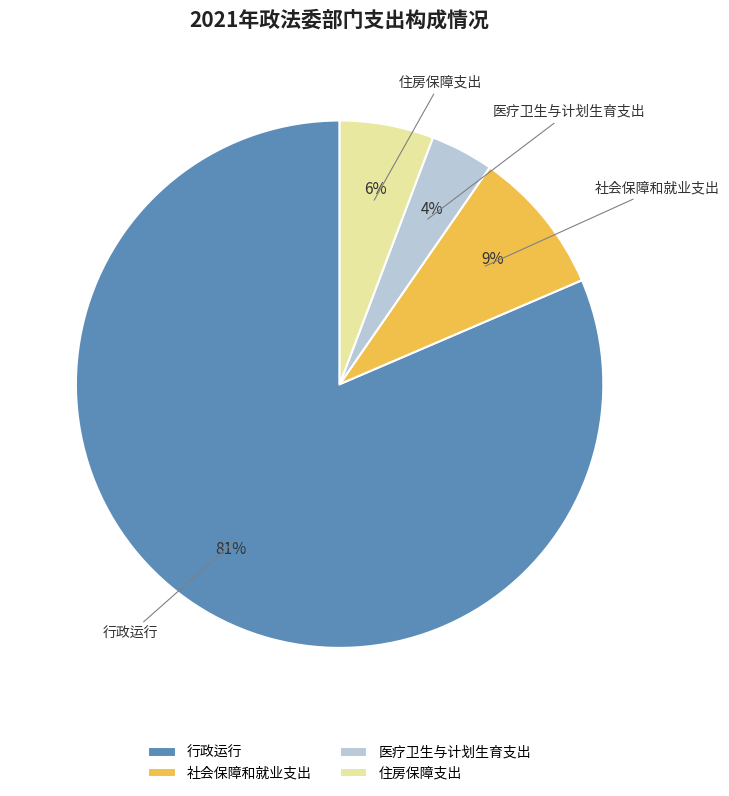

Do 住房保障支出 and 医疗卫生与计划生育支出 together represent more than half of the pie?

No